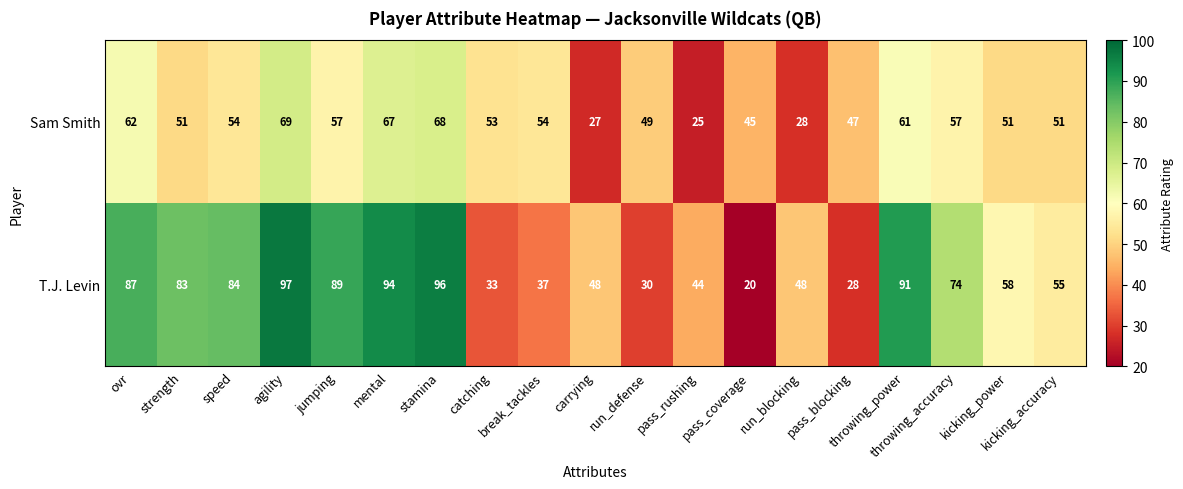

What is the total value across all series at carrying?

75